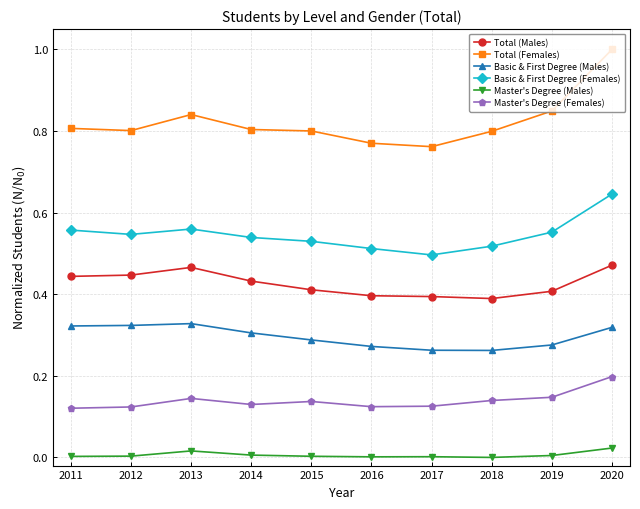

True or false: Total (Males) and Basic & First Degree (Males) intersect in this chart.

False